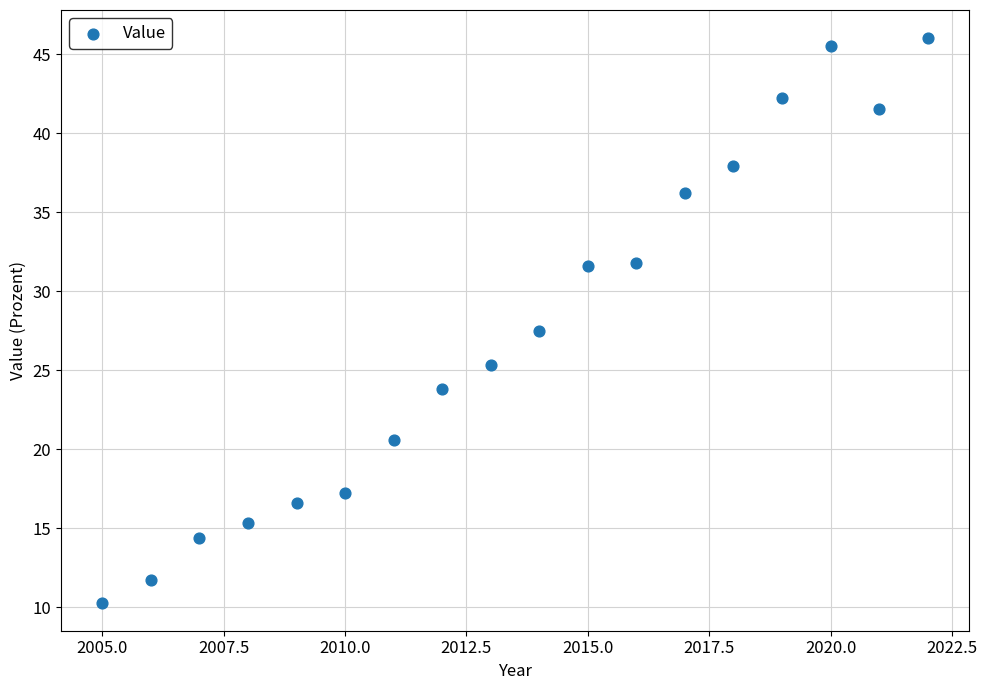

What Y value in the scatter plot is closest to 28?

27.5